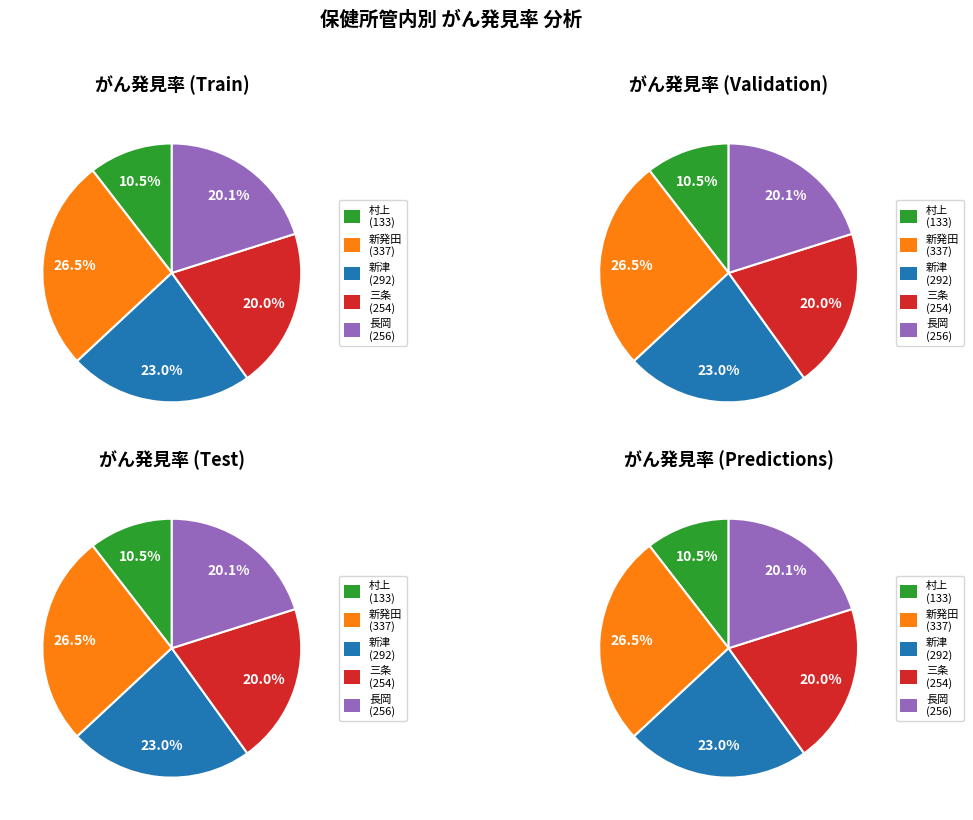

What is the ratio of the value at 新津保健所管内計 to the value at 長岡保健所管内計?

1.1